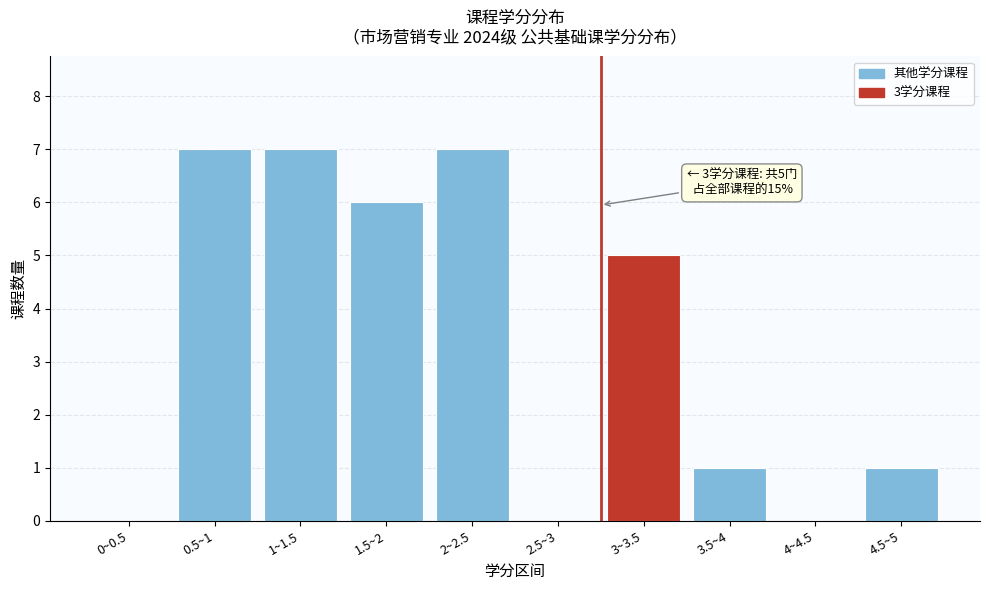

Reading left to right, what are all the values shown in this chart?

0~0.5=0	0.5~1=7	1~1.5=7	1.5~2=6	2~2.5=7	2.5~3=0	3~3.5=5	3.5~4=1	4~4.5=0	4.5~5=1